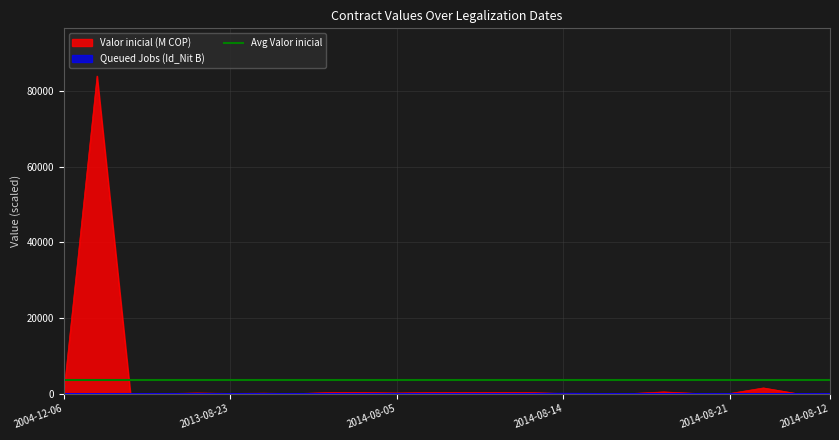

Reading right to left, what are all the values shown in this chart?

Valor inicial: 2014-08-12=34.5	2014-08-21=0.0	2014-08-26=1500.0	2014-08-21=43.1	2014-08-14=40.0	2014-08-12=444.5	2014-08-13=0.0	2014-08-12=28.0	2014-08-14=20.9	2014-08-08=279.4	2014-08-08=300.0	2014-08-11=296.5	2014-08-05=291.4	2014-08-05=164.7	2014-08-05=299.7	2014-08-06=295.7	2014-08-06=0.0	2014-07-24=116.0	2013-08-23=45.0	2013-11-15=158.6	2012-11-01=0.0	2012-08-15=0.0	2011-08-04=84057.5	2004-12-06=37.8
Queued Jobs: 2014-08-12=8.3	2014-08-21=0.0	2014-08-26=0.0	2014-08-21=8.1	2014-08-14=8.9	2014-08-12=9.0	2014-08-13=8.0	2014-08-12=9.0	2014-08-14=57.7	2014-08-08=9.0	2014-08-08=8.9	2014-08-11=9.0	2014-08-05=9.0	2014-08-05=8.3	2014-08-05=9.0	2014-08-06=9.0	2014-08-06=9.0	2014-07-24=9.0	2013-08-23=8.3	2013-11-15=9.0	2012-11-01=9.0	2012-08-15=8.0	2011-08-04=0.0	2004-12-06=8.0